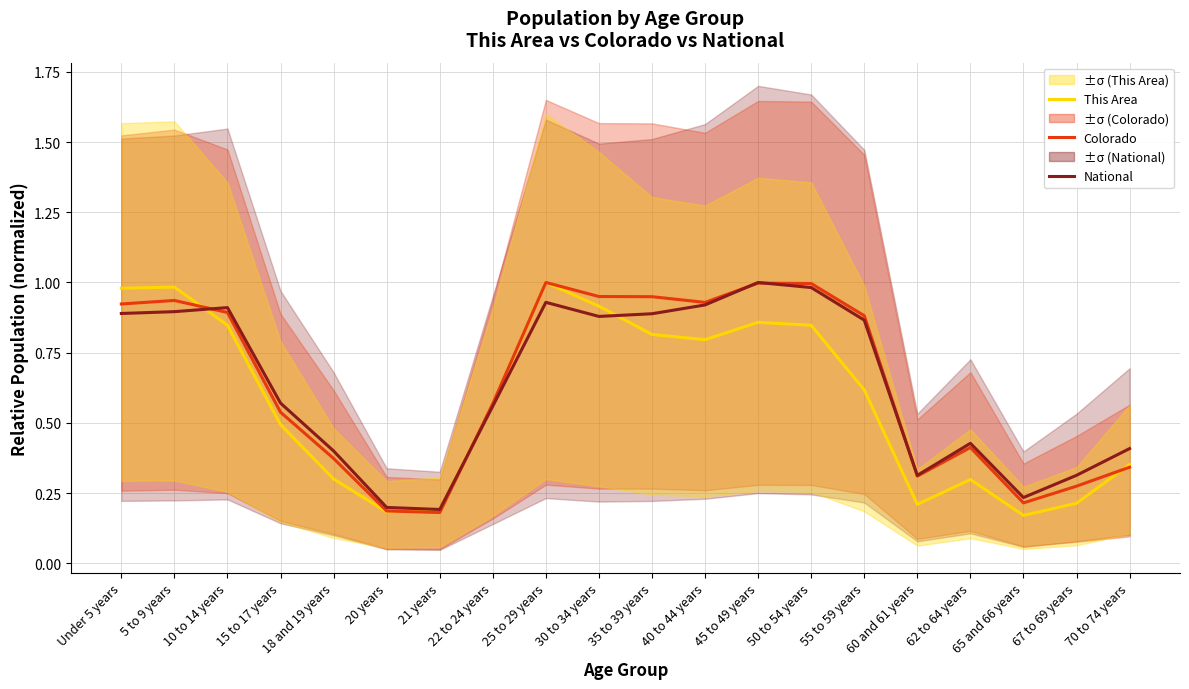

Which series has the widest spread of values?

This Area